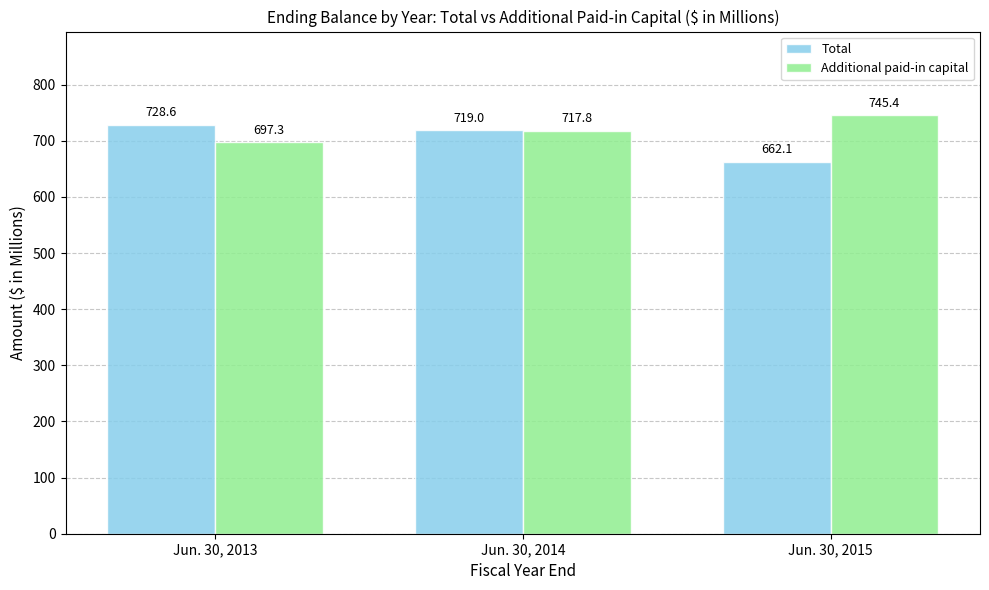

At which label does Total first exceed 719?

Jun. 30, 2013